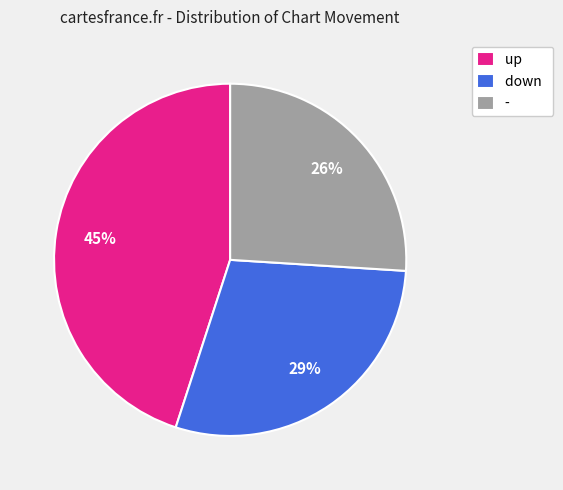

Approximately how many times larger is the value at - compared to down?

0.9